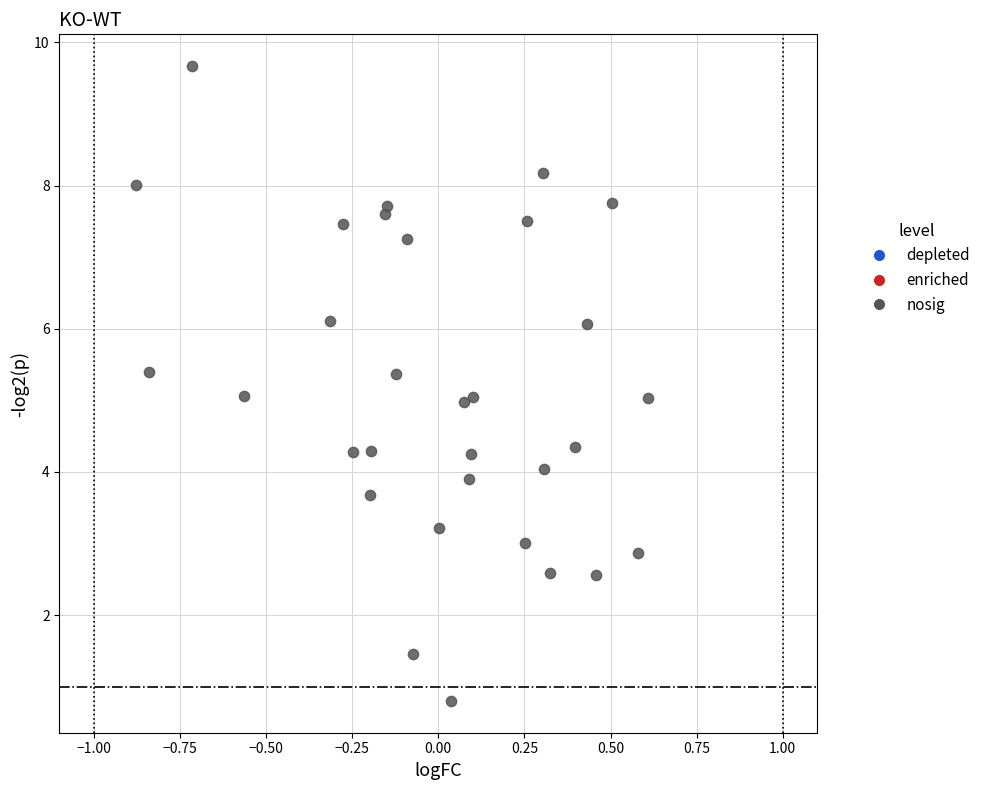

What is the range of Y values (max minus min)?

8.9